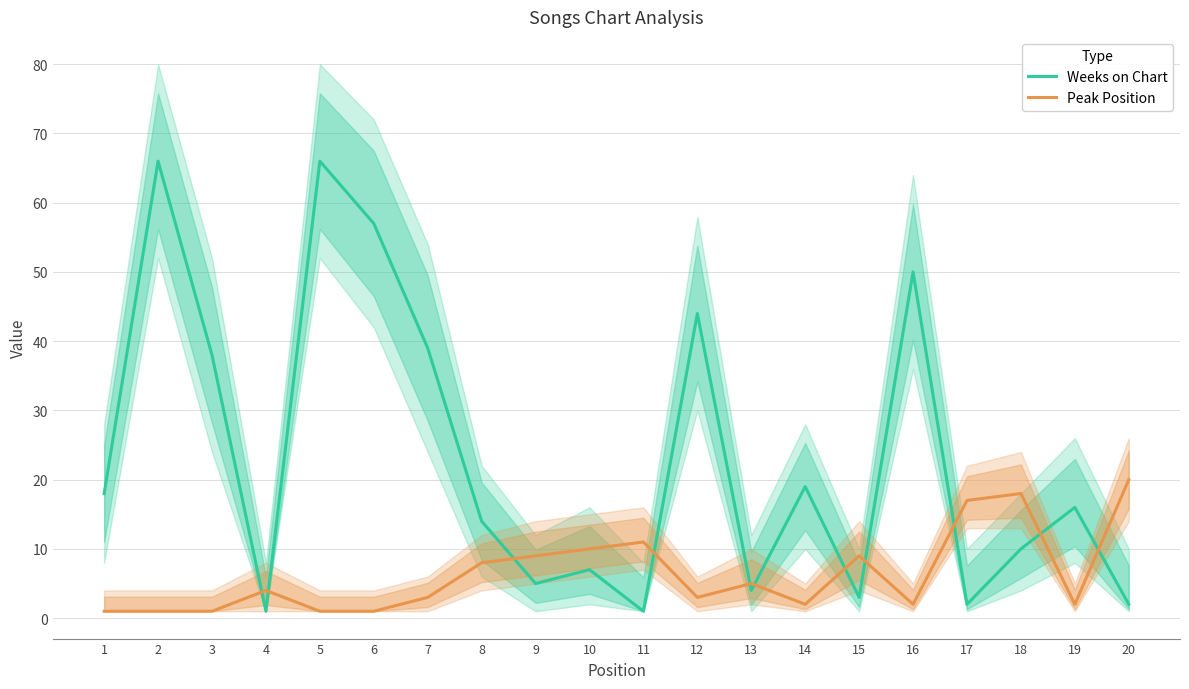

Between 14 and 15, which is larger?

14